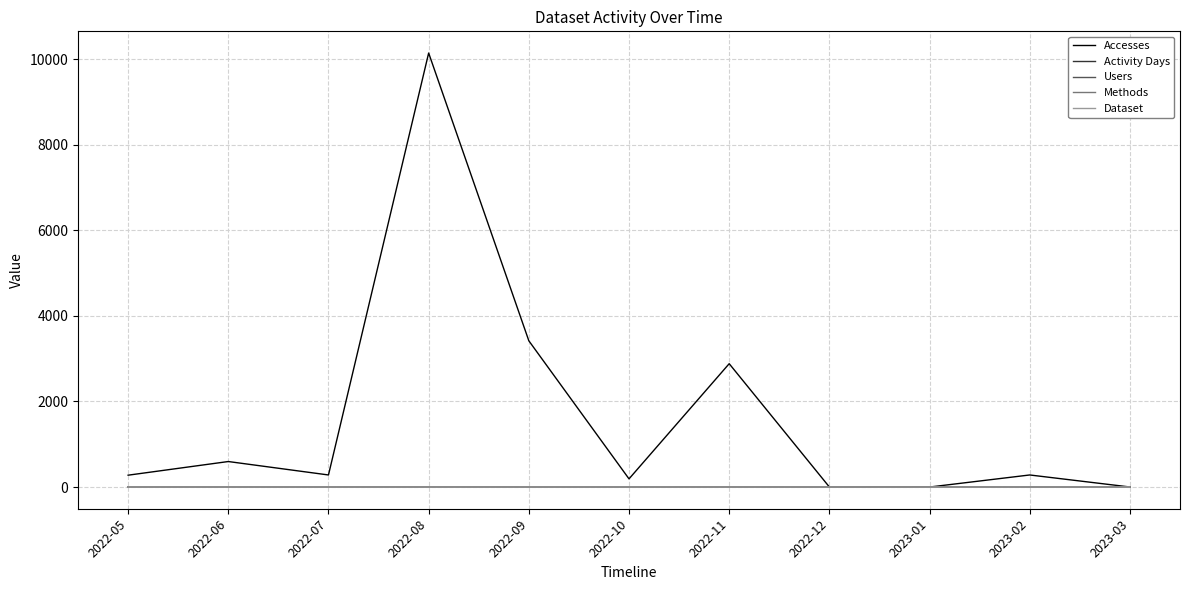

At which label is Accesses closest to 5070?

2022-09